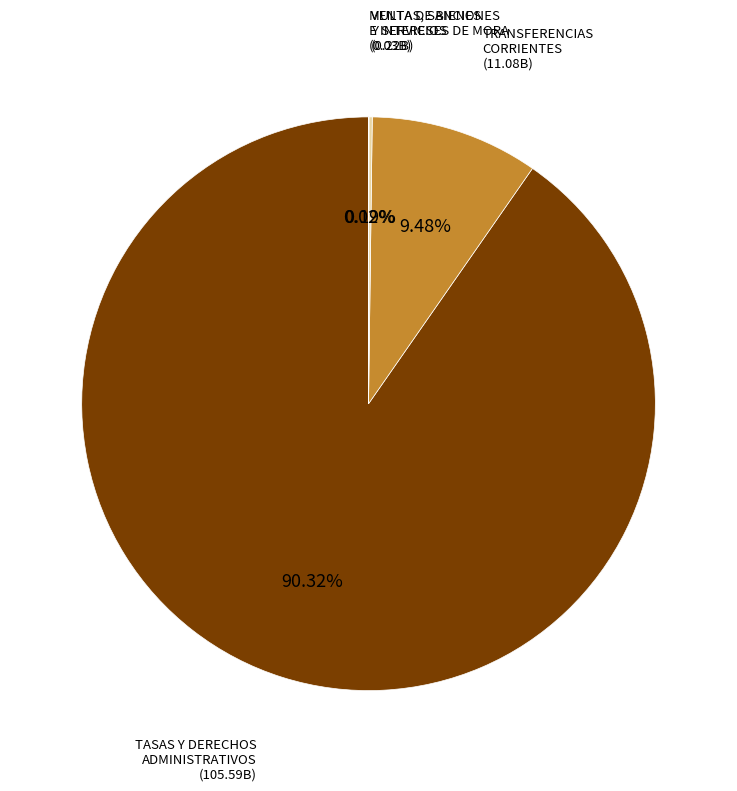

Does any single category account for the majority?

Yes